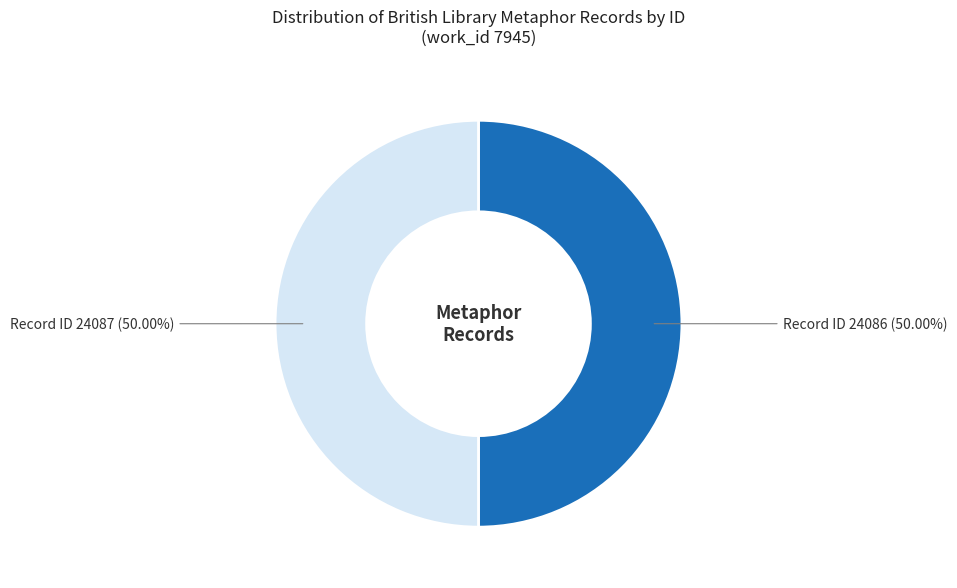

Count the number of slices in the pie.

2